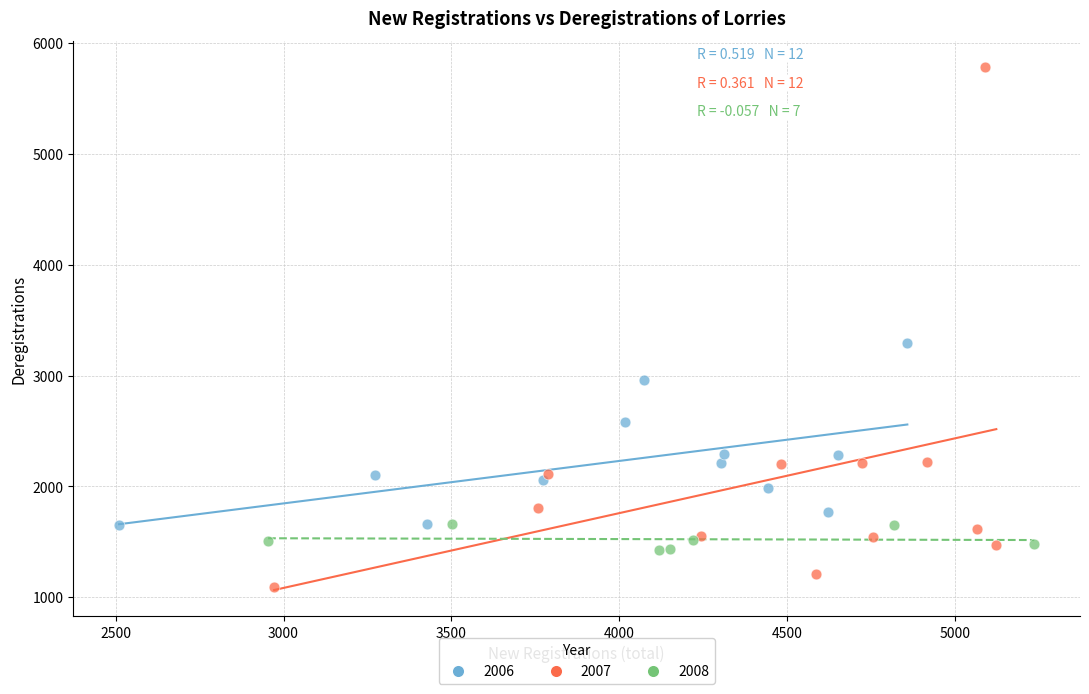

Which series has the widest spread of Y values?

2007